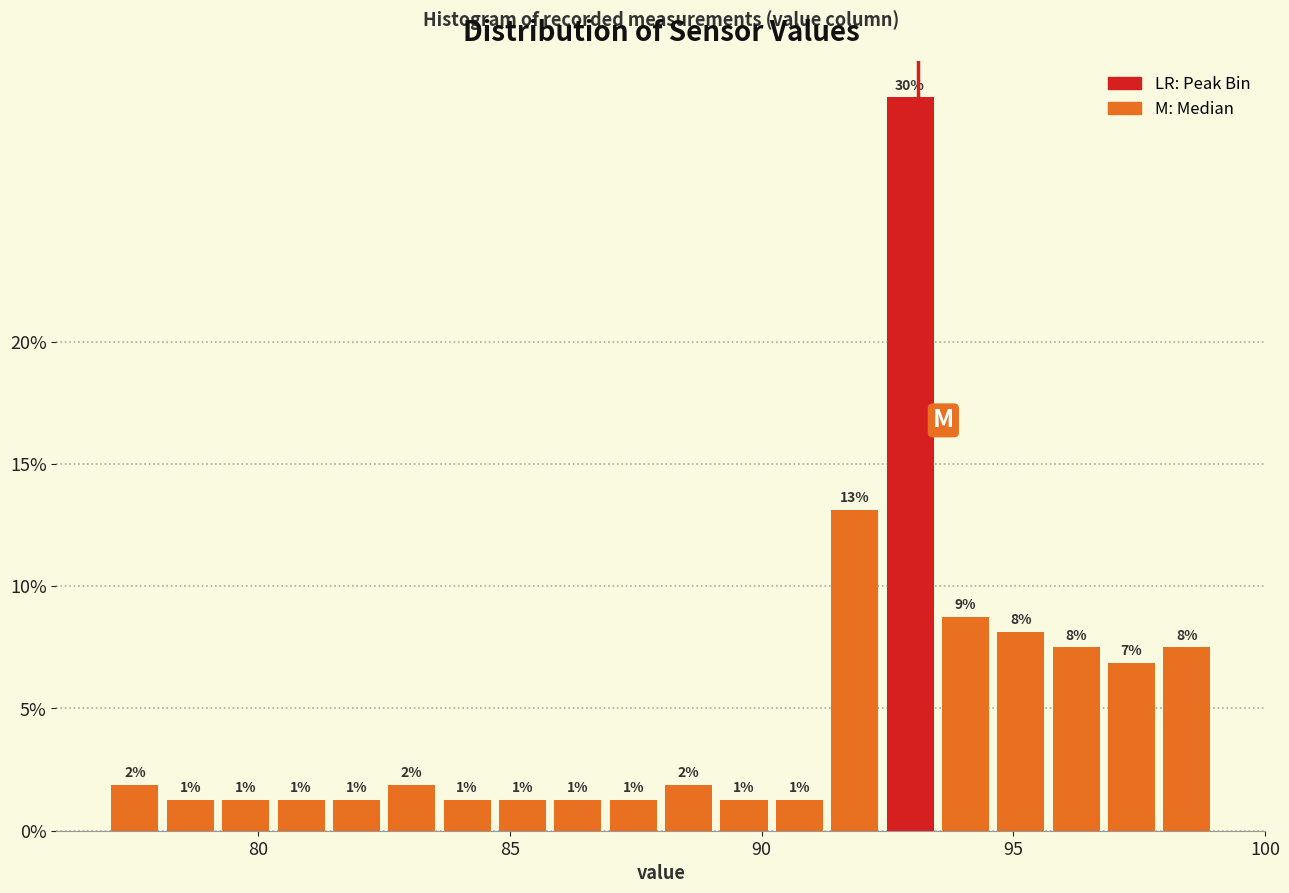

Around what value on the x-axis is the tallest bar? Give the approximate position of its centre, as read against the axis.

93.0